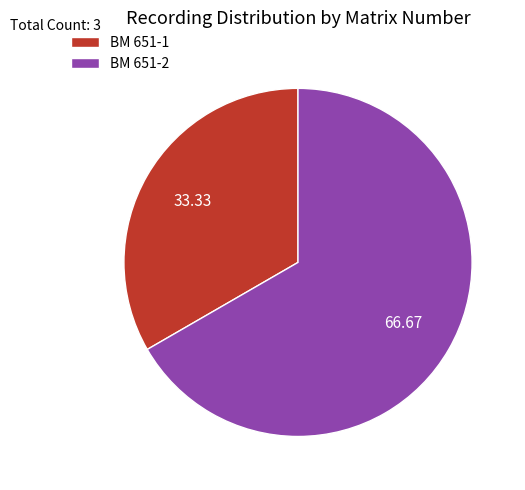

Do BM 651-1 and BM 651-2 together represent more than half of the pie?

Yes